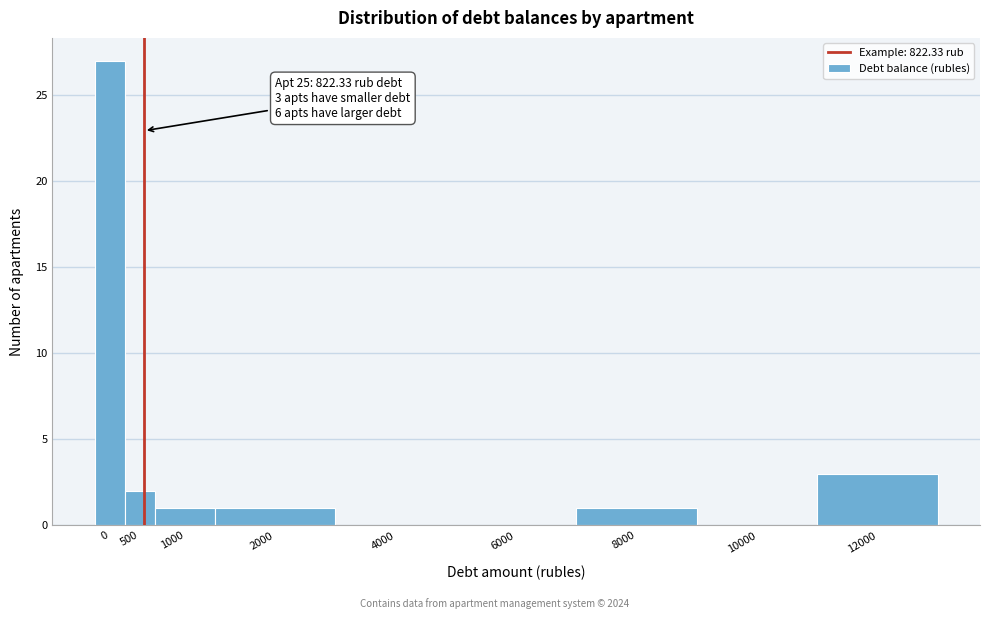

Reading right to left, extract all data points from this chart.

12000=3	10000=0	8000=1	6000=0	4000=0	2000=1	1000=1	500=2	0=27